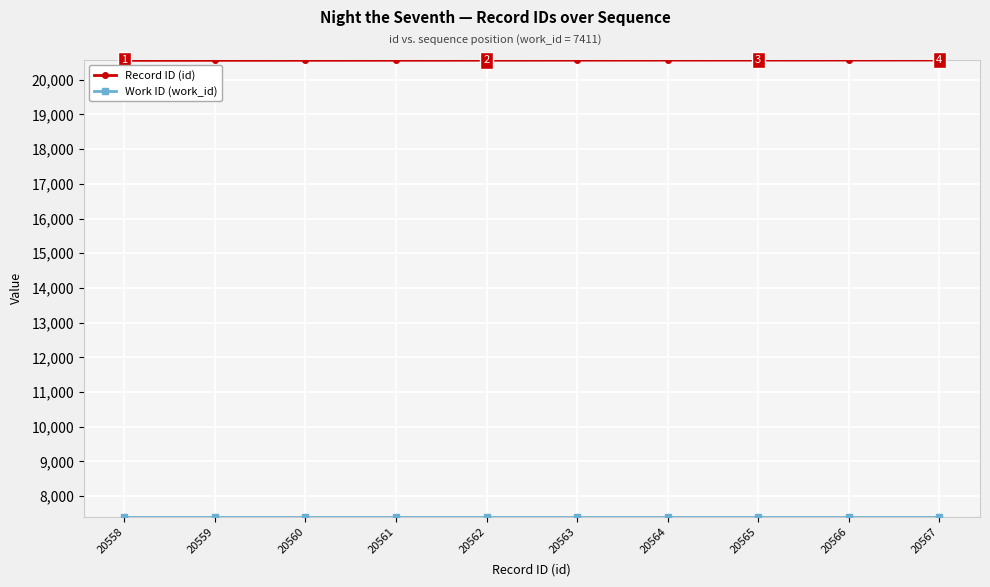

Which series has the largest total across all categories?

Record ID (id)